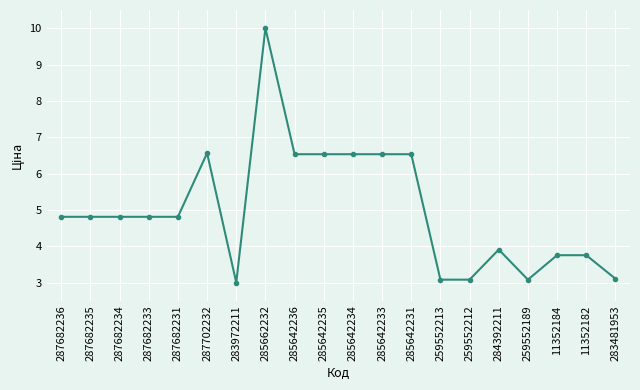

How many values are below 4?

8